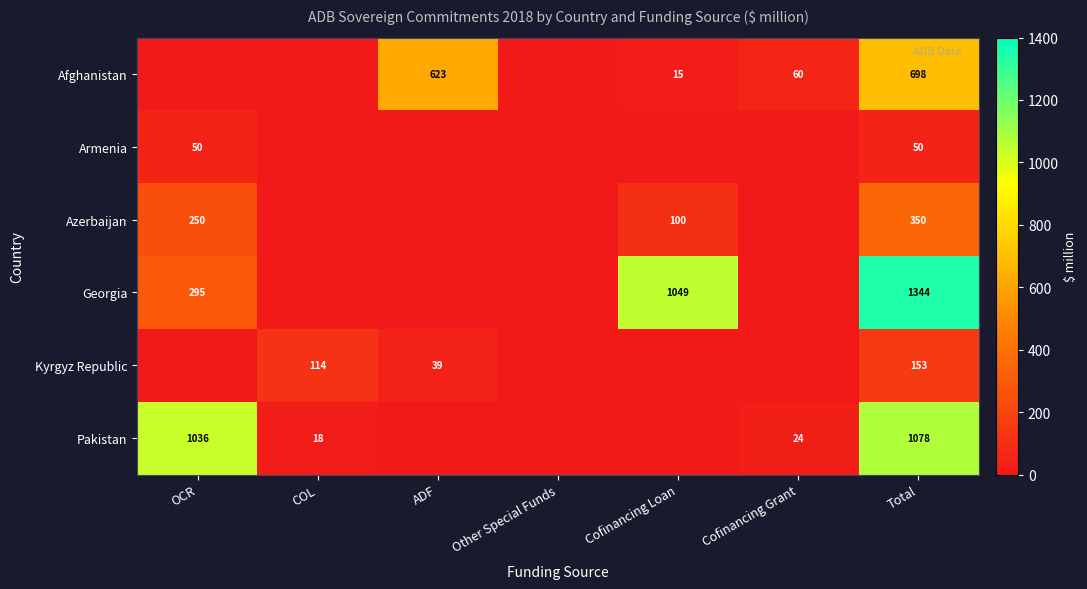

What is the difference between the Georgia values at Total and OCR?

1049